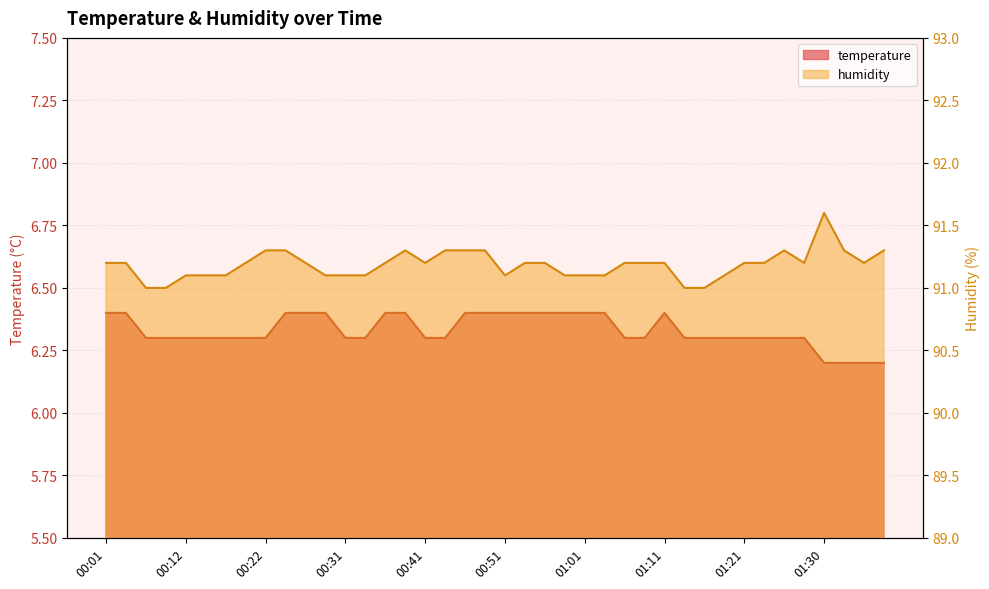

Which label corresponds to the smallest value in the chart?

01:30